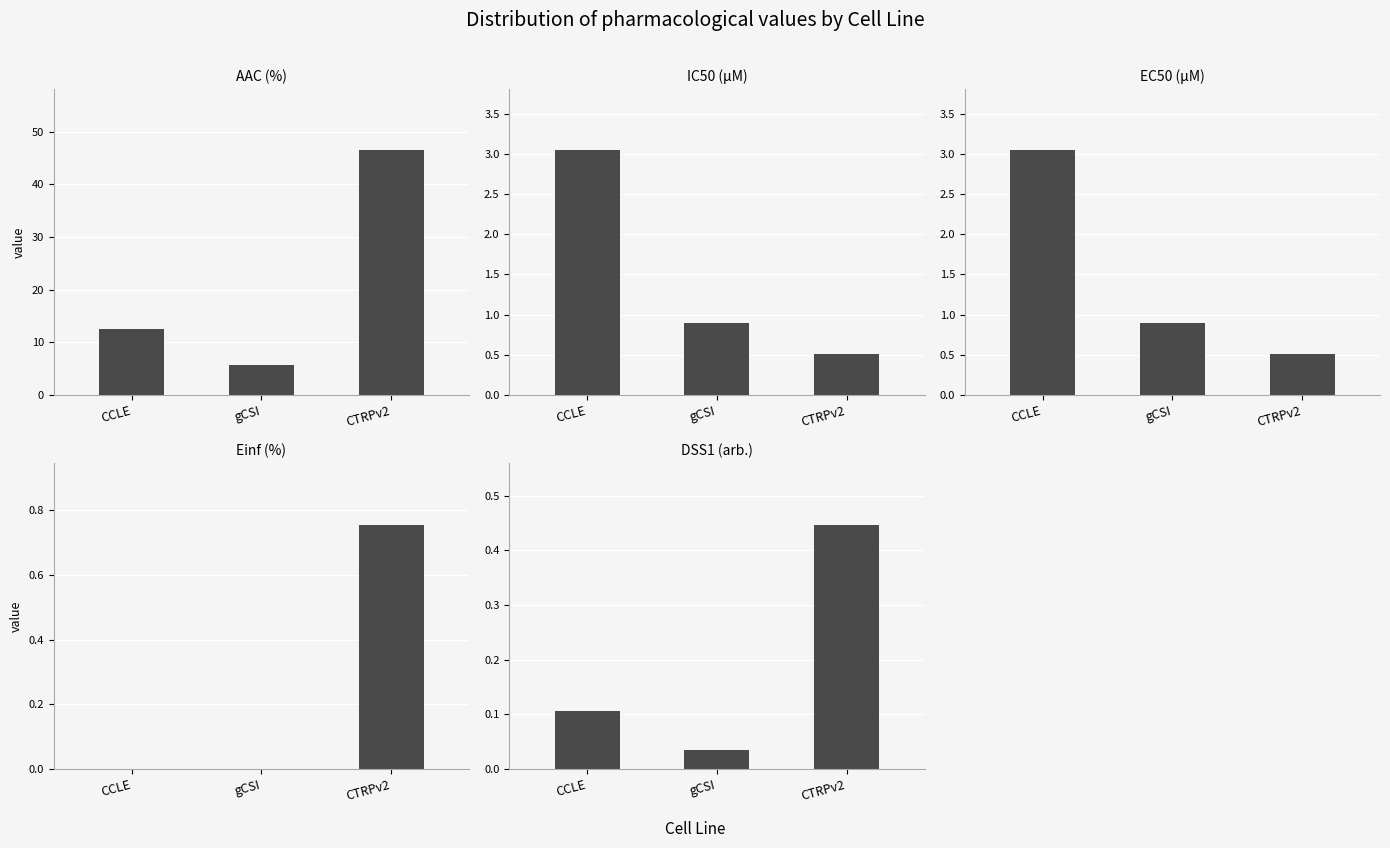

Are the bars grouped side by side (vs. stacked)?

Yes